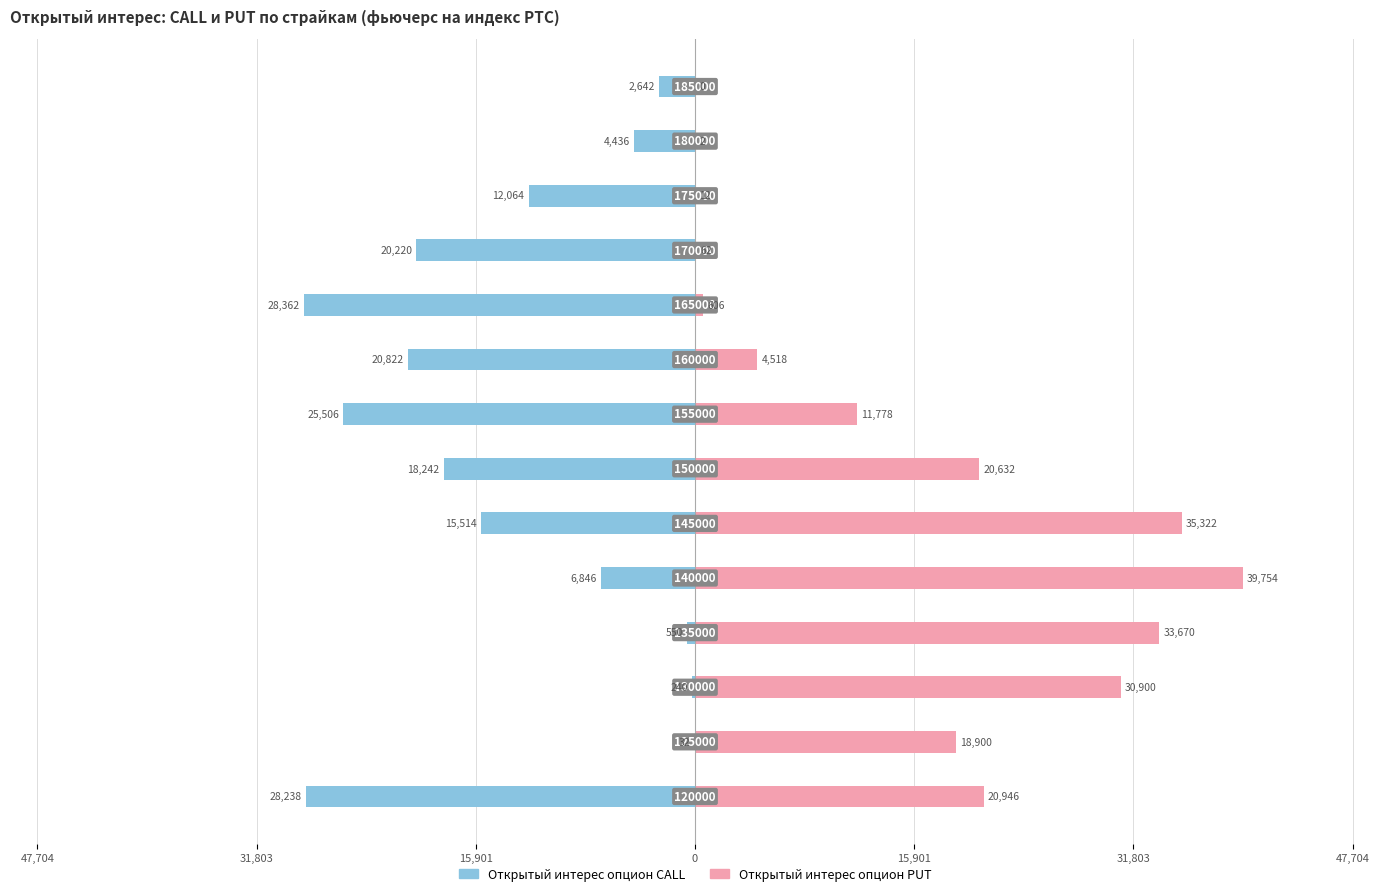

Does the chart contain any negative values?

Yes